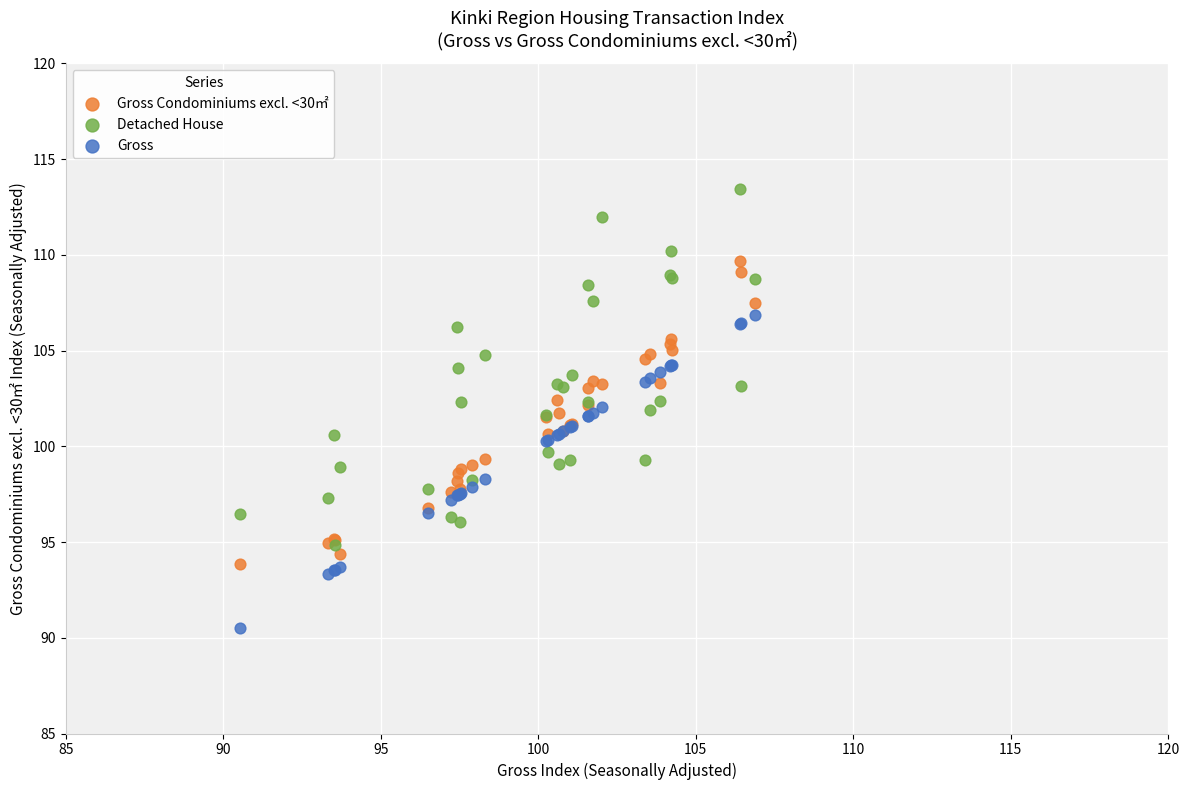

What are all the series names shown in the legend?

Gross Condominiums excl. <30㎡, Detached House, Gross